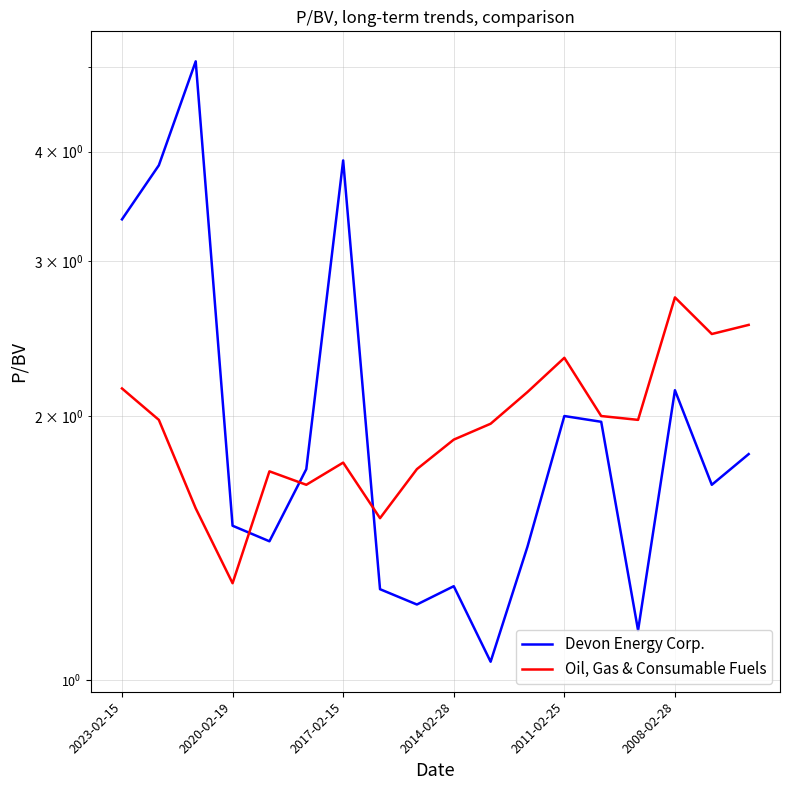

What is the sum of the Devon Energy Corp. values at 2020-02-19 and 2008-02-28?

3.6